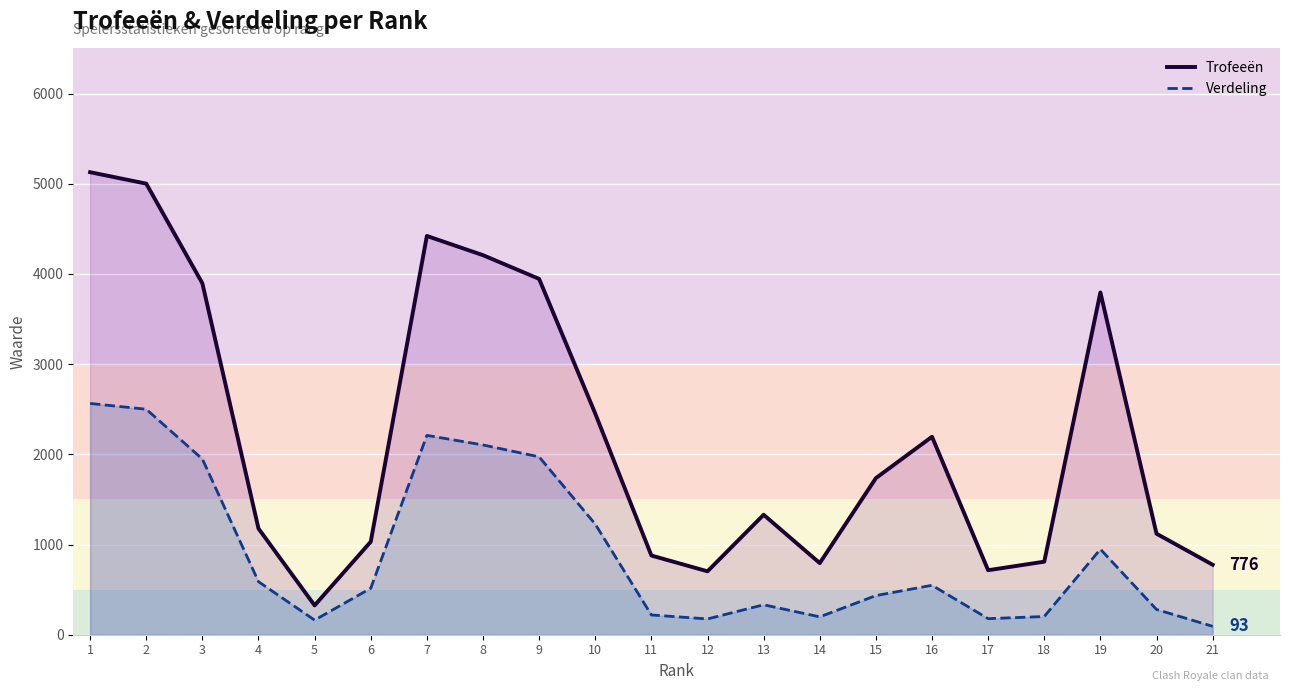

Between 8 and 12, which is larger?

8